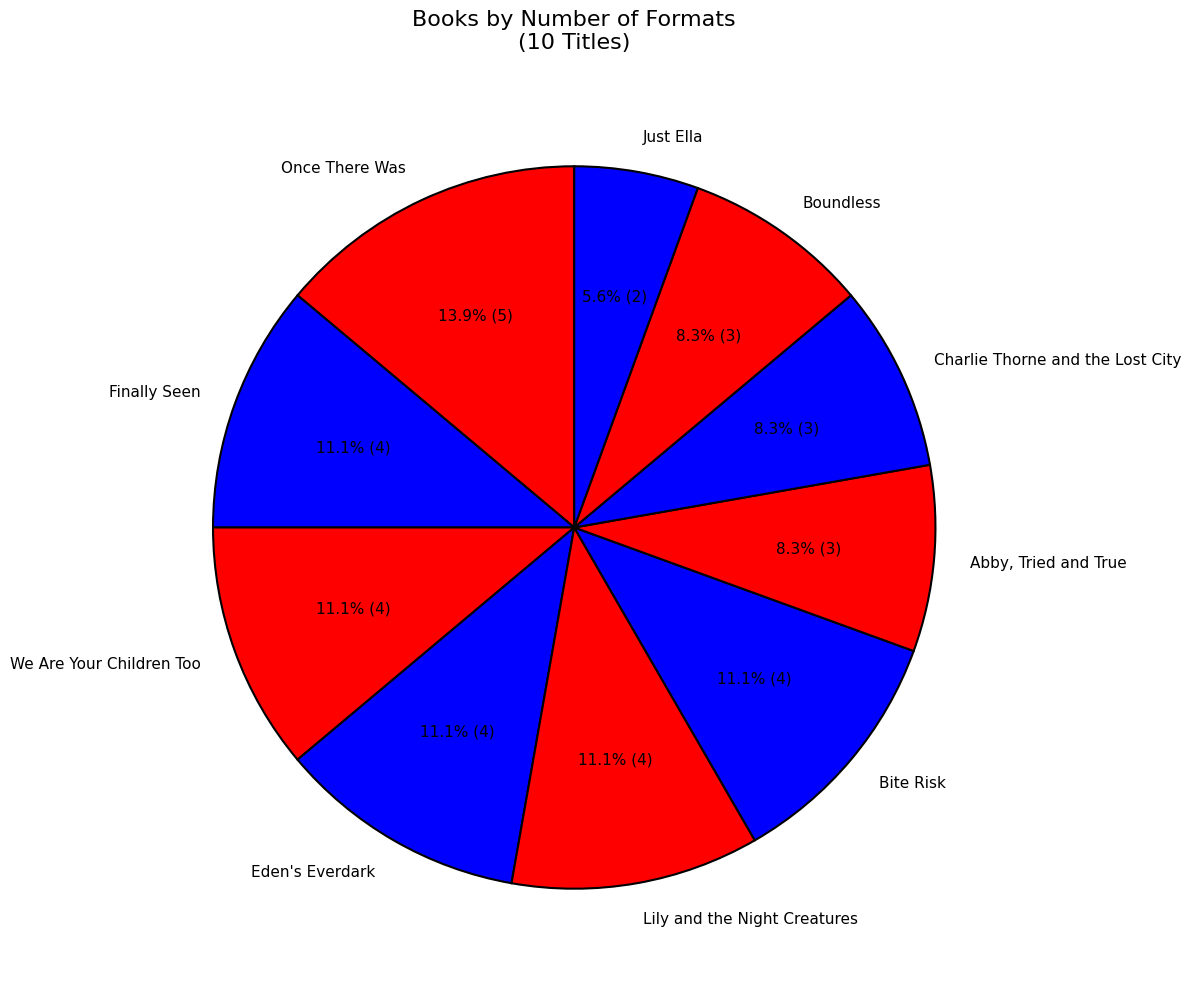

True or false: Eden's Everdark accounts for 11% of the total.

True